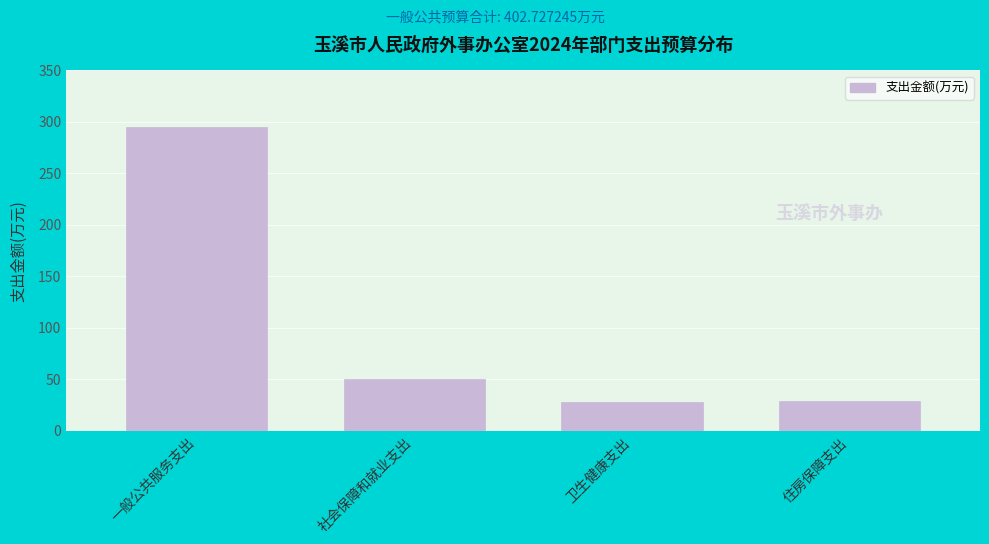

What is the minimum value shown in the chart?

28.1